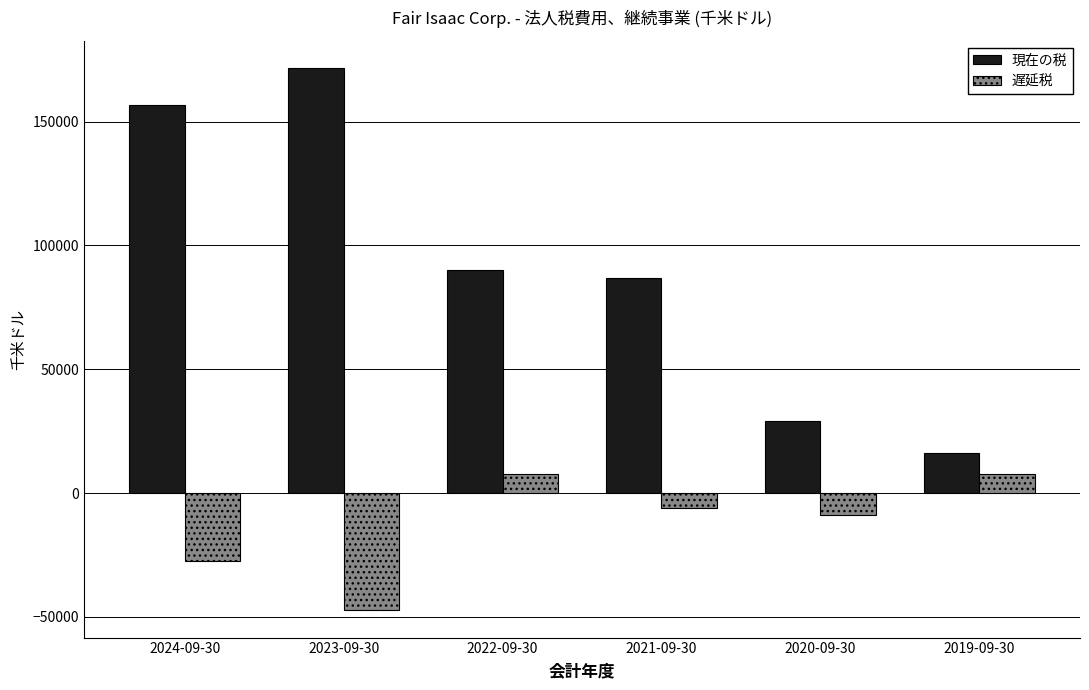

Where does the 現在の税 series first go above 89952?

2024-09-30